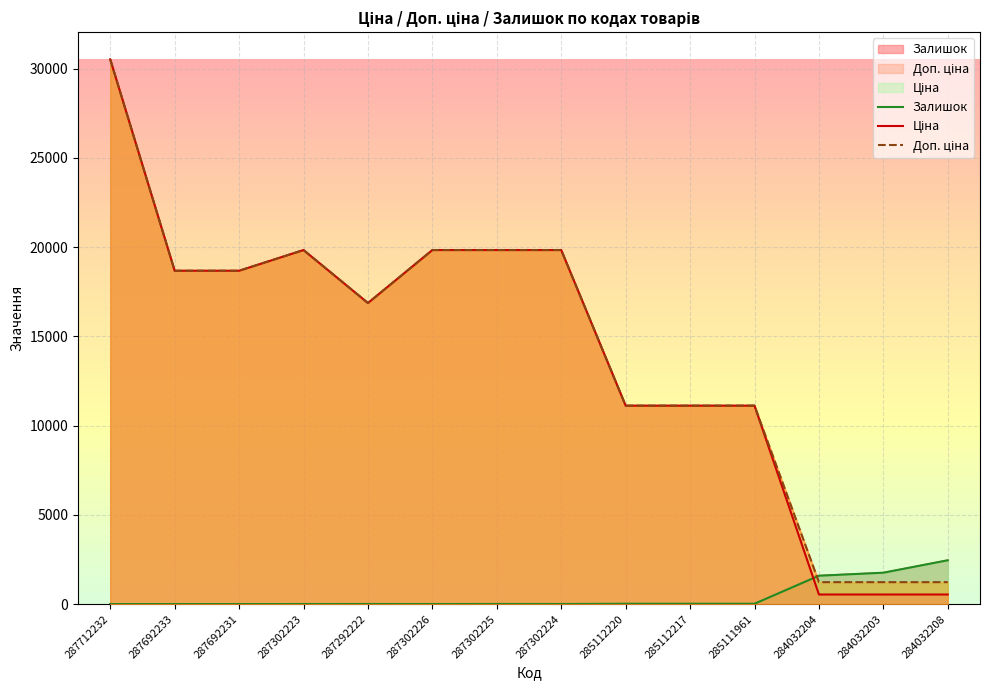

What is the total value across all series at 284032208?

4215.6